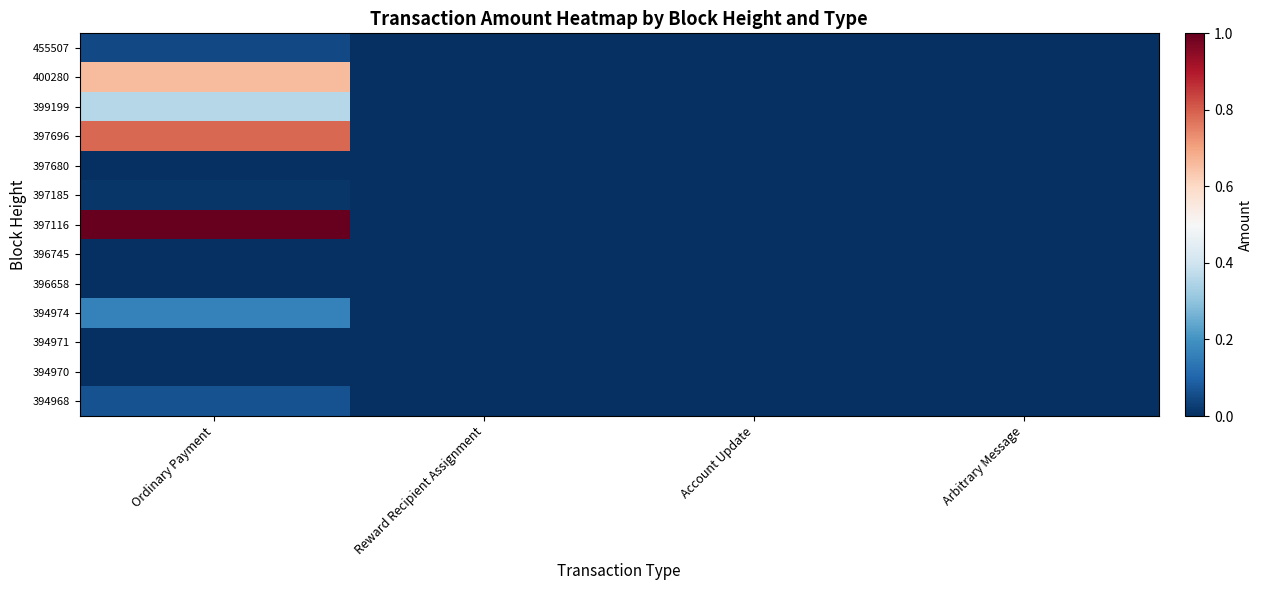

Which series changed the most between Ordinary Payment and Arbitrary Message?

397116